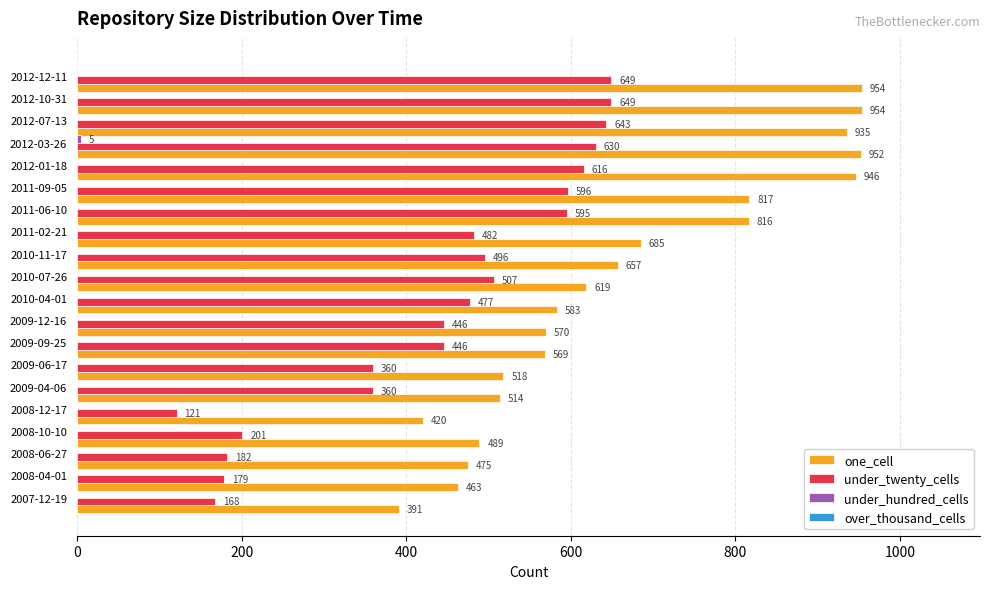

Is it true that one_cell equals 122 at 2007-12-19?

False